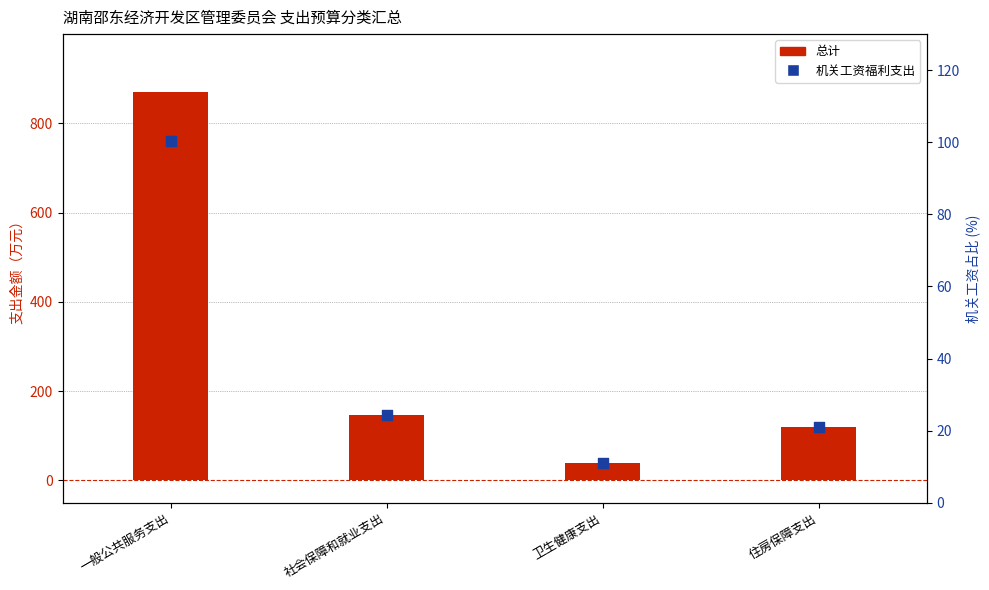

Is the value of 机关工资福利支出 at 住房保障支出 greater than the value of 总计 at 社会保障和就业支出?

No